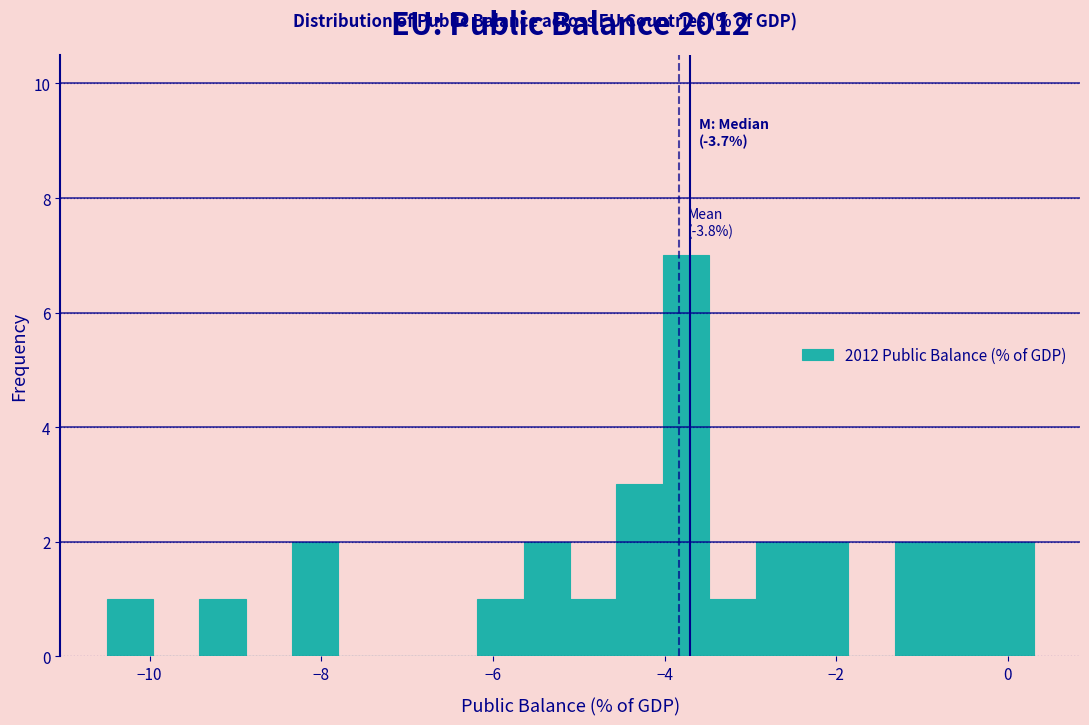

Read against the x-axis, roughly where is the centre of the tallest bar?

-3.8